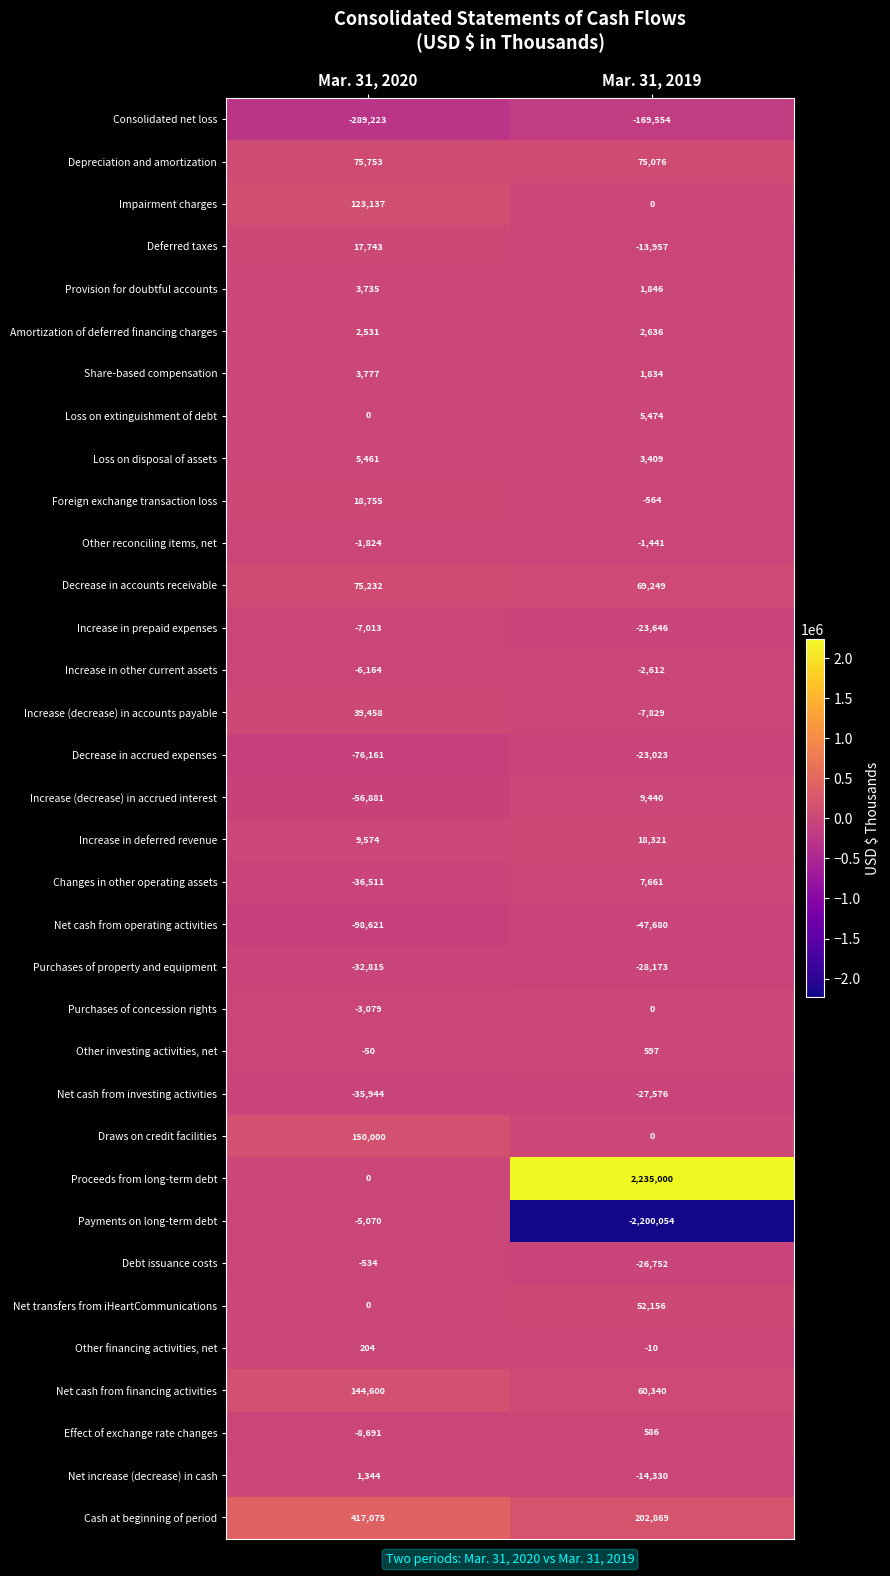

The value of Increase in prepaid expenses at Mar. 31, 2020 is -11248. True or false?

False